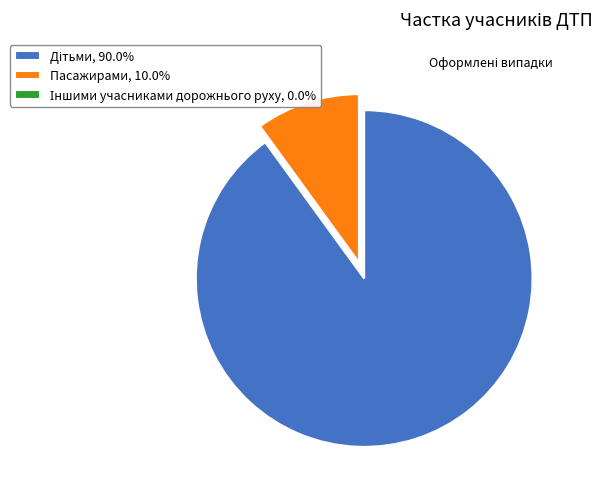

The Пасажирами slice represents 10% of the pie. True or false?

True